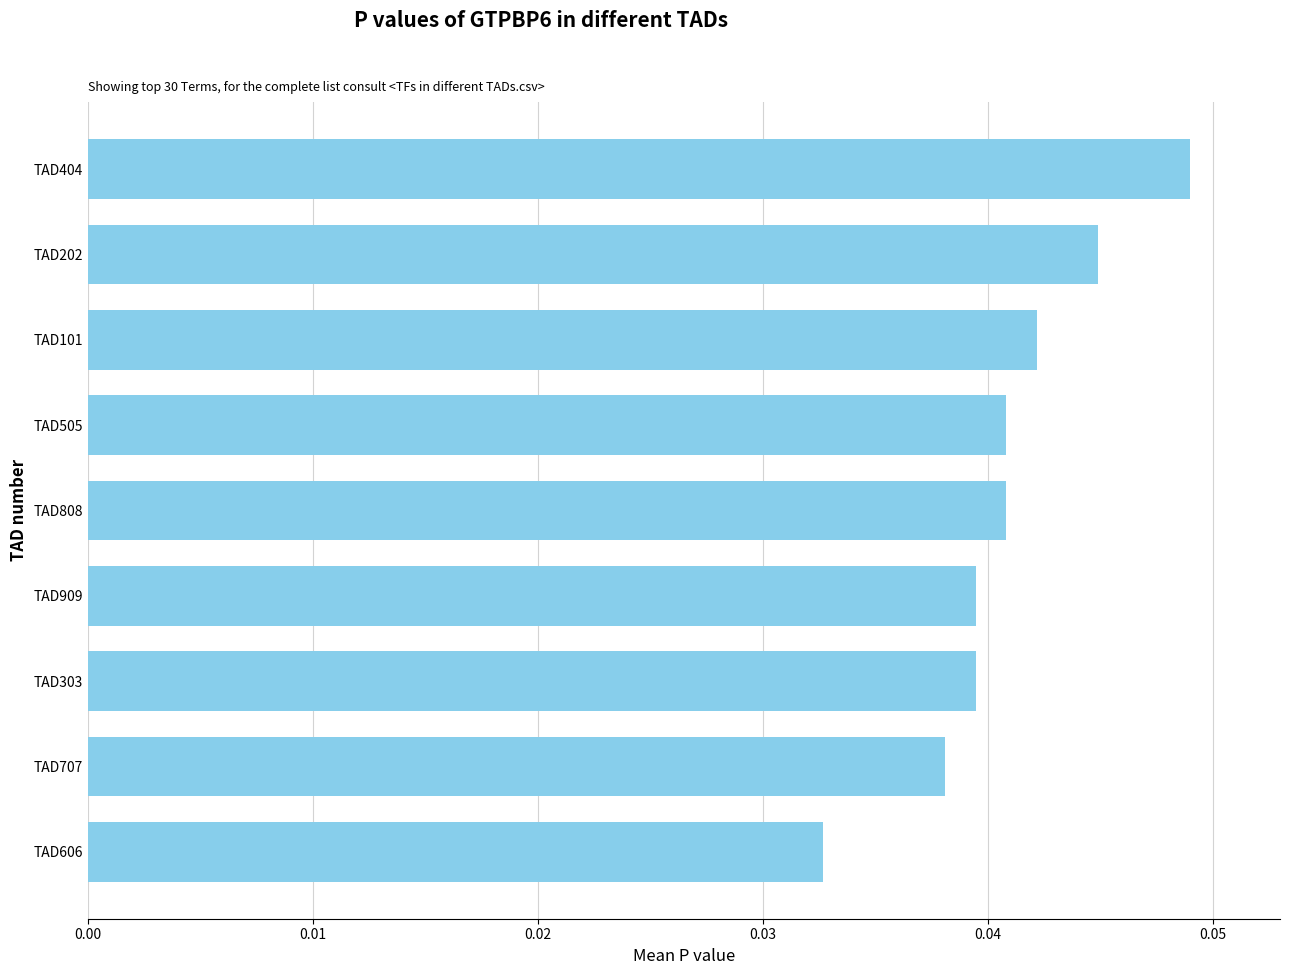

Count the values in the range 0 to 1.

9